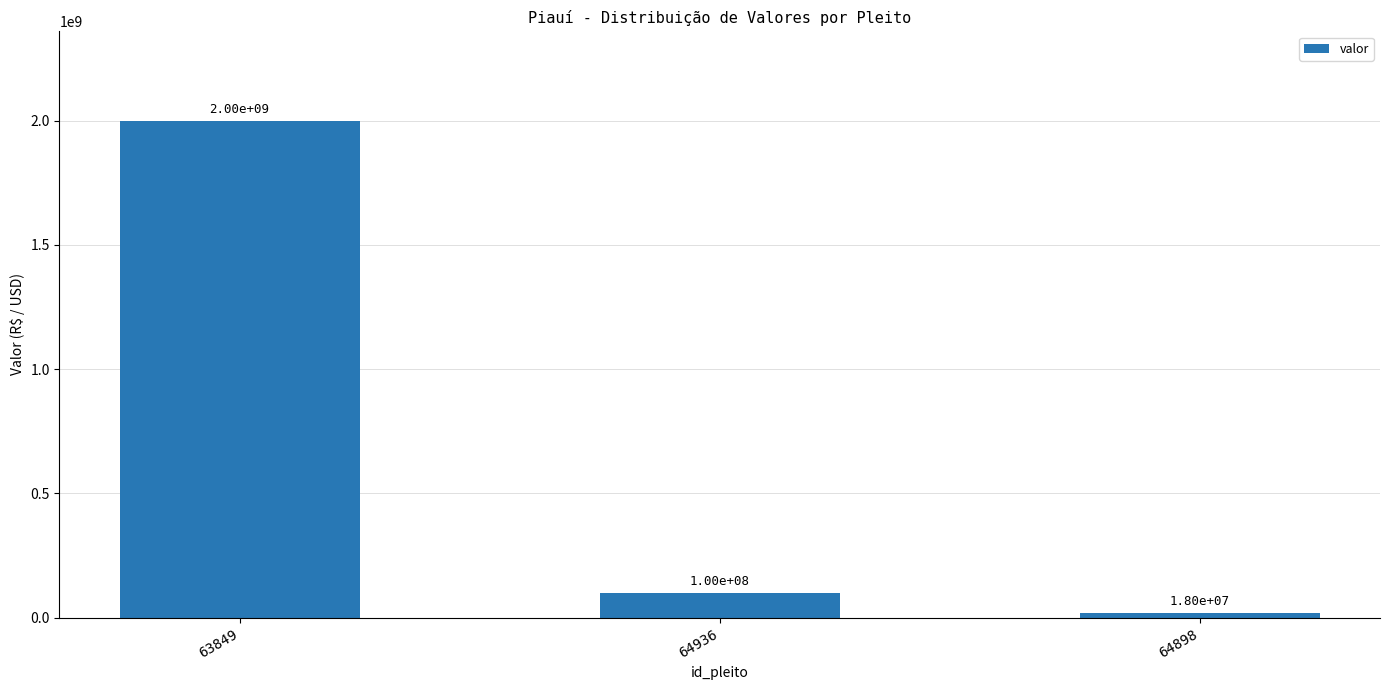

What is the smallest value displayed?

18000000